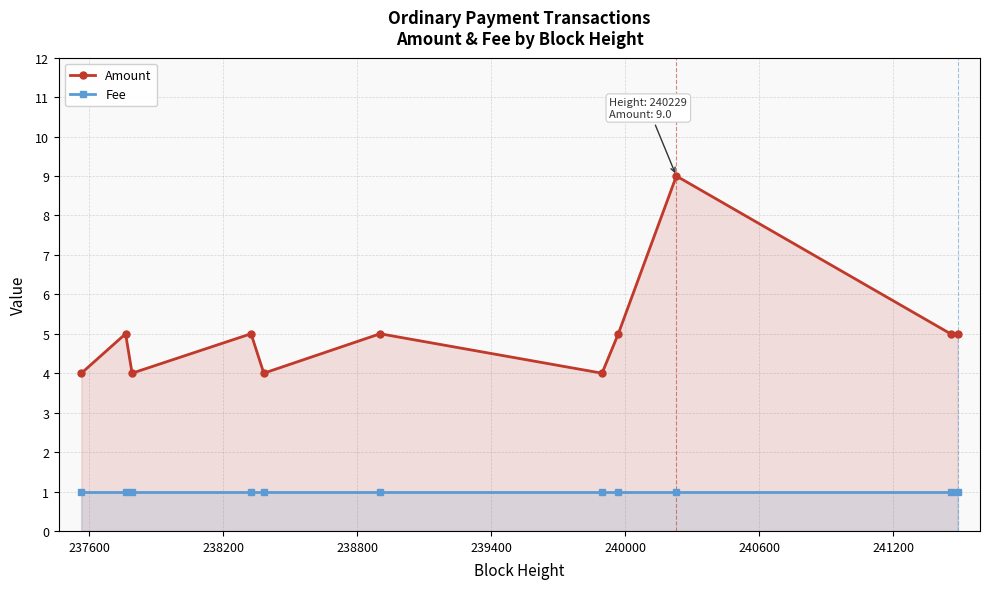

Reading right to left, what are all the values shown in this chart?

Amount: 5	5	9	5	4	5	4	5	4	5	4
Fee: 1	1	1	1	1	1	1	1	1	1	1